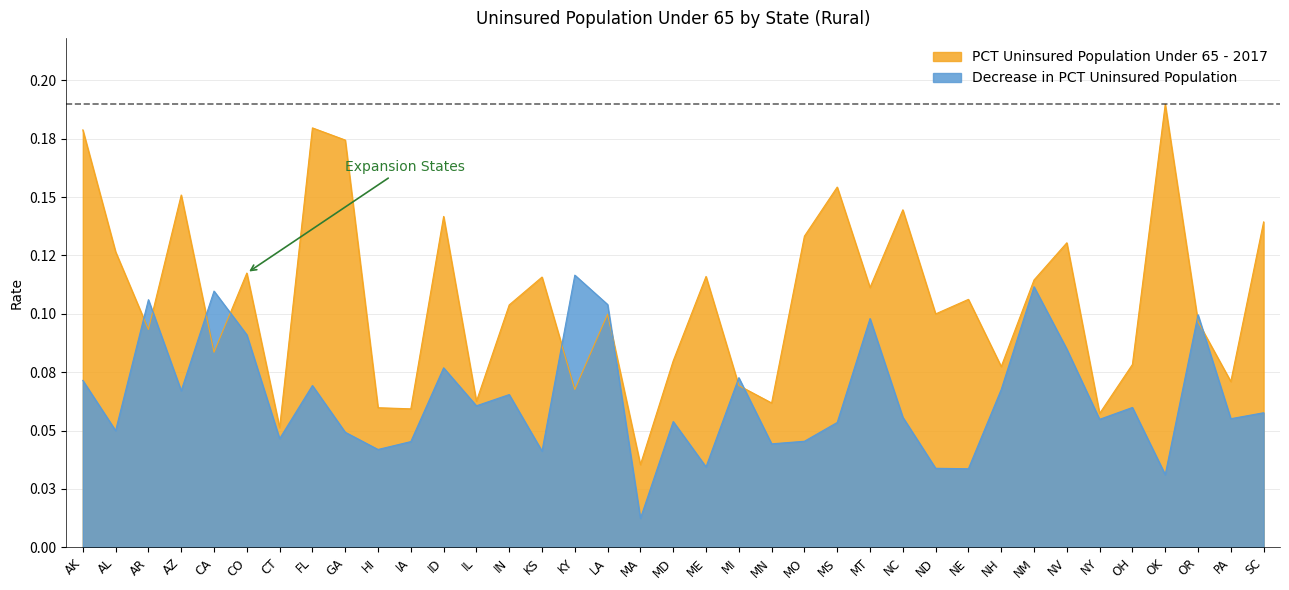

At which category is the sum across all series the highest?

AK